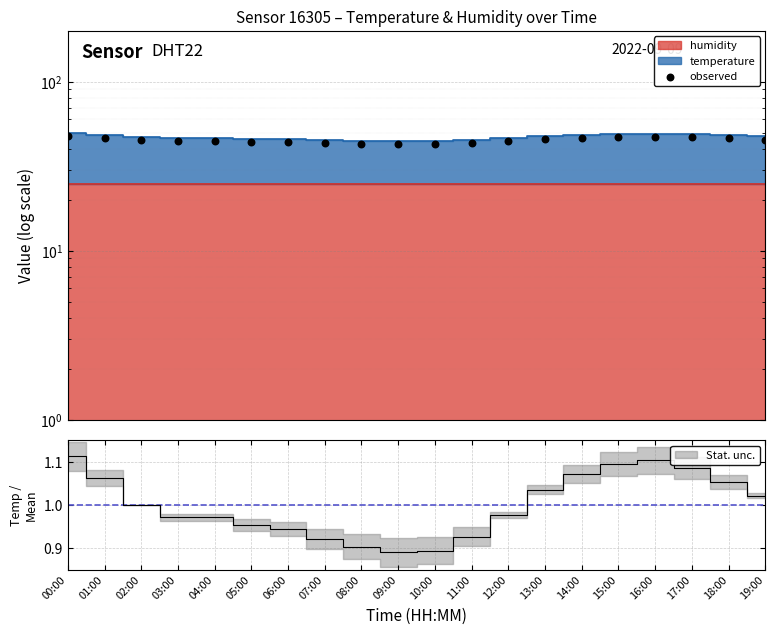

Between 02:00 and 12:00, which is larger?

02:00